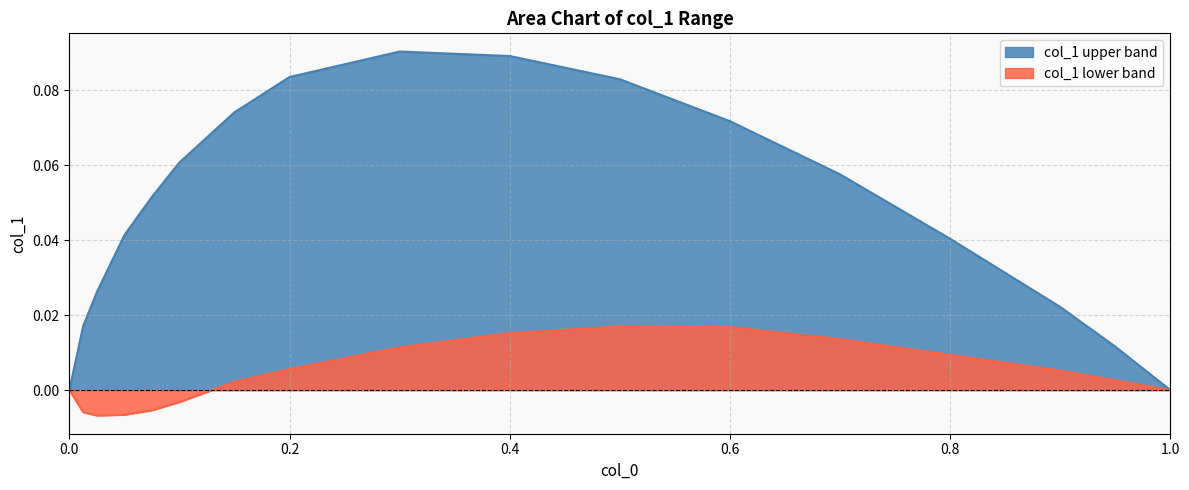

True or false: col_1_lower and col_1_upper intersect in this chart.

False